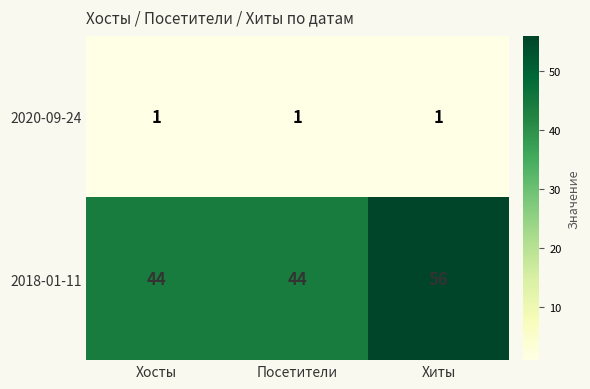

At which category is the sum across all series the highest?

Хиты